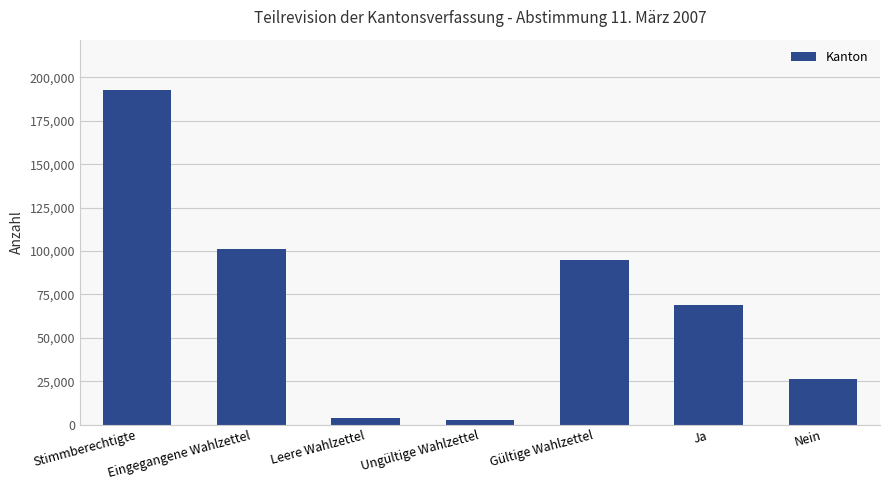

What is the difference between the values at Eingegangene Wahlzettel and Stimmberechtigte?

91549